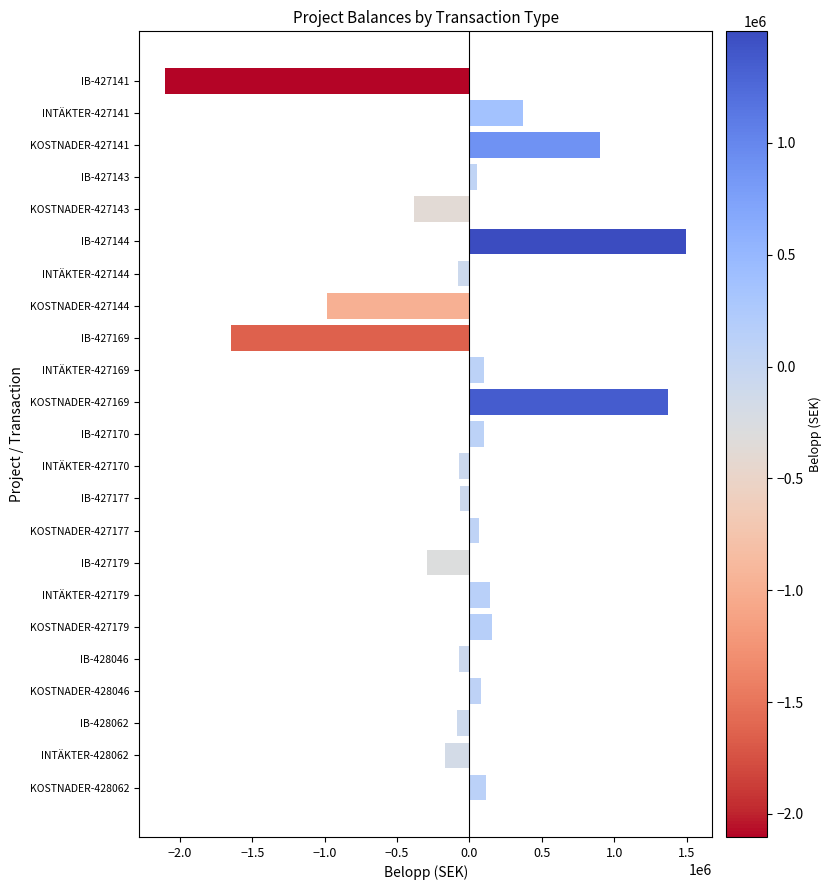

What is the change in value from INTÄKTER-427169 to KOSTNADER-427169?

+1265715.0